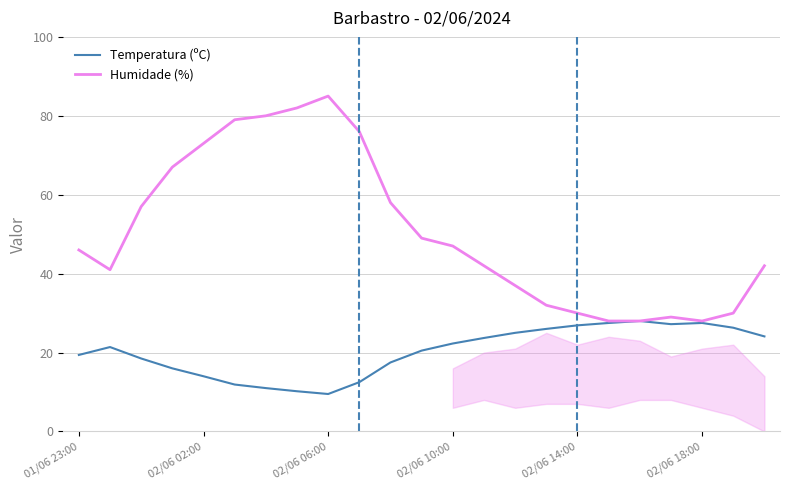

In Temperatura (ºC), how many points are higher than both neighbors (excluding endpoints)?

3